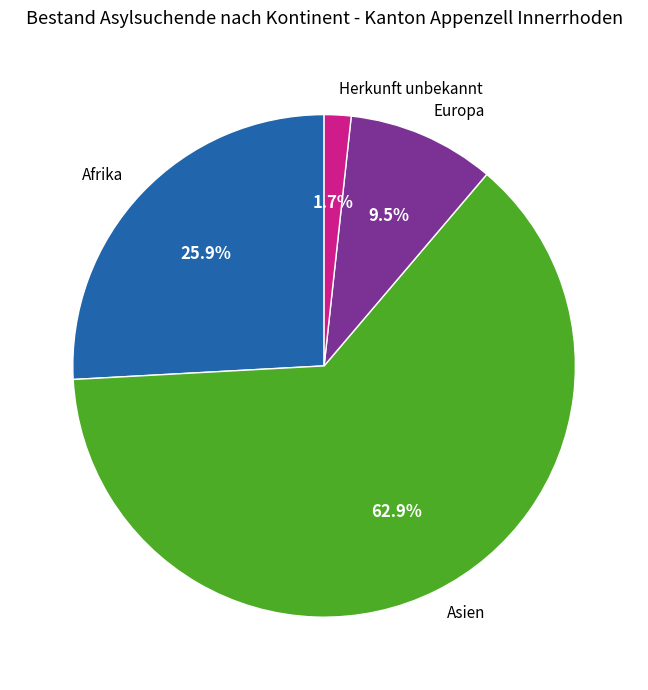

To the nearest percent, what is the combined percentage of Herkunft unbekannt and Afrika?

28%